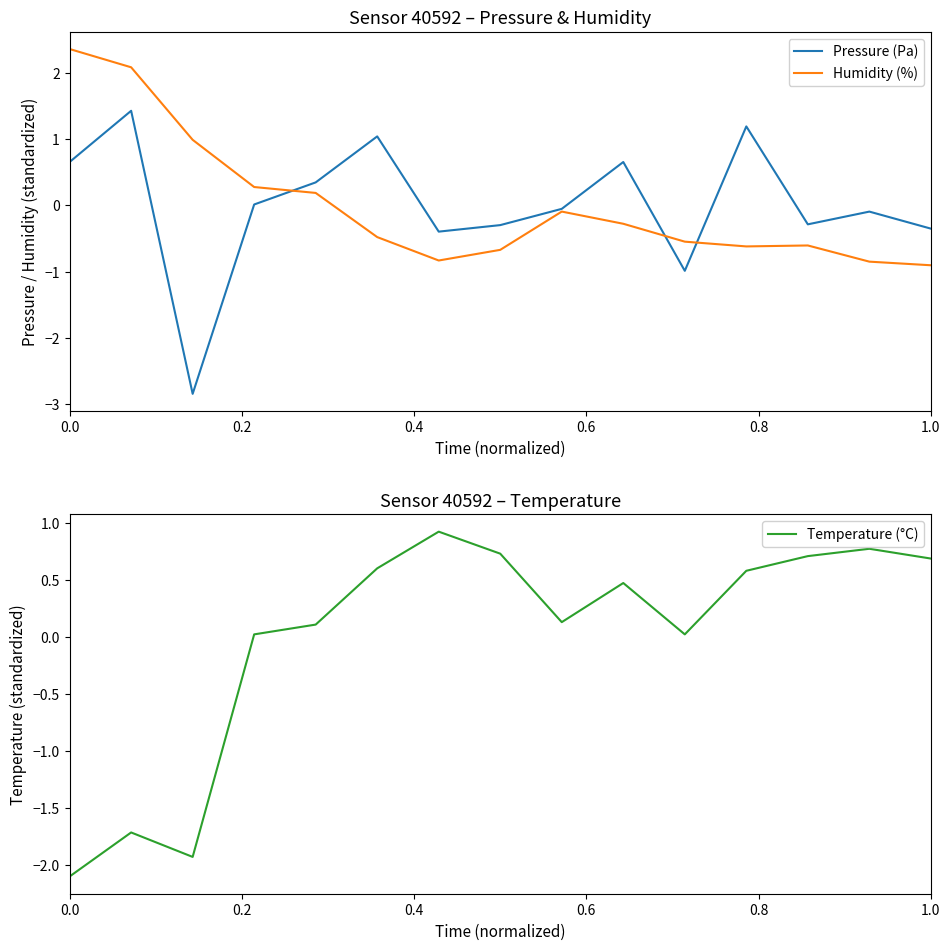

Rank the series by their maximum value, from highest to lowest.

Humidity (%), Pressure (Pa), Temperature (°C)